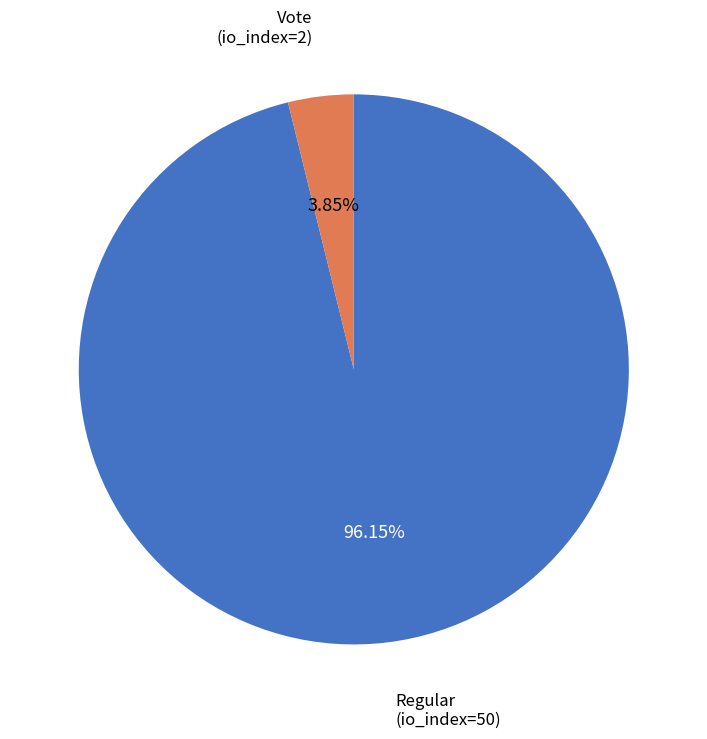

Is there any slice that represents more than half of the pie?

Yes